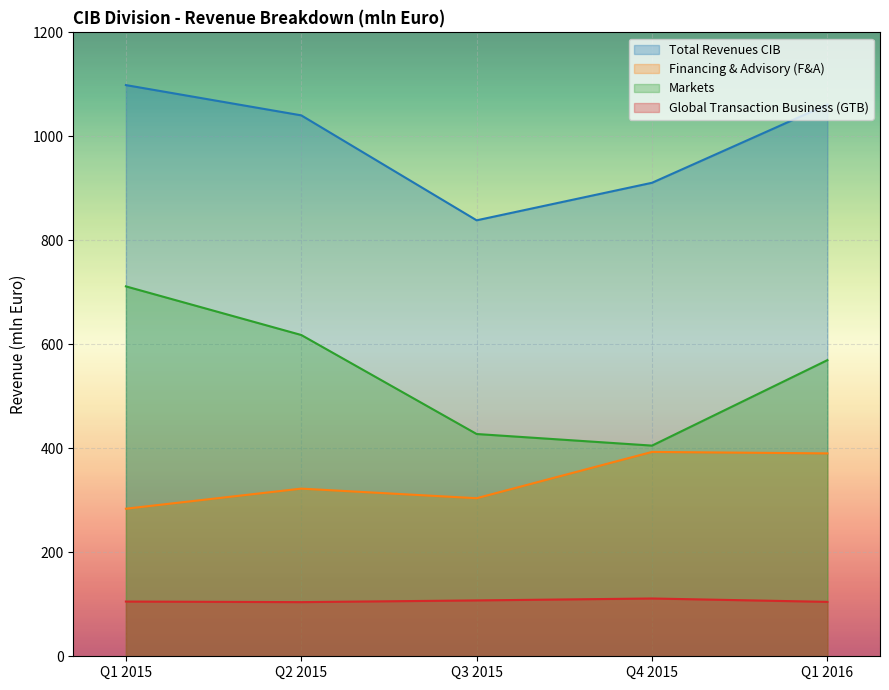

True or false: Markets has a value of 617.9 at Q2 2015.

True